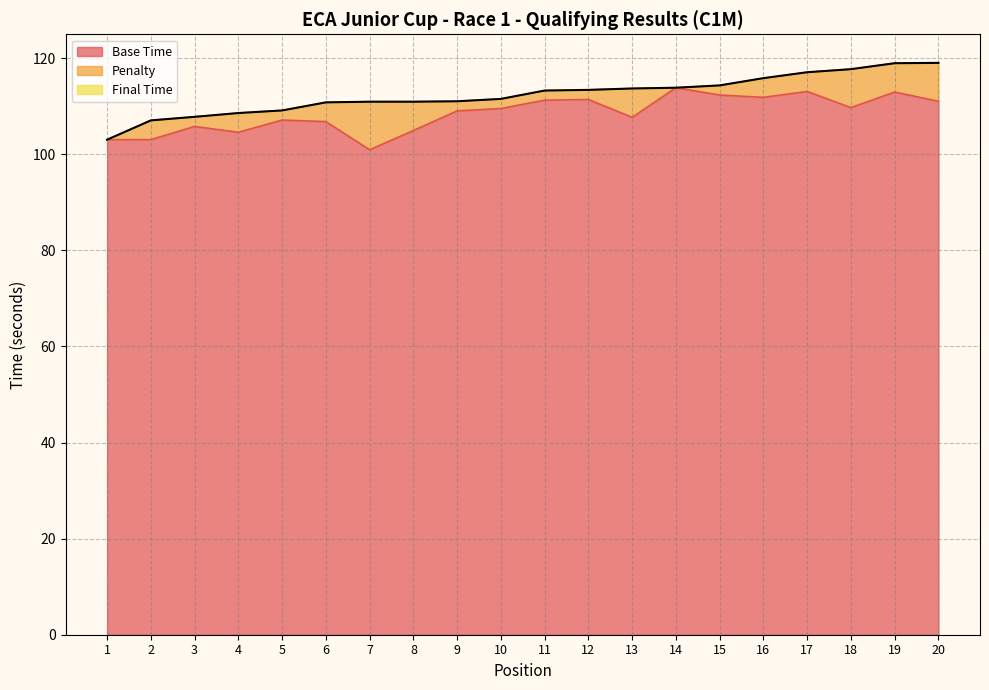

How many values in the Final Time series are below 113?

10